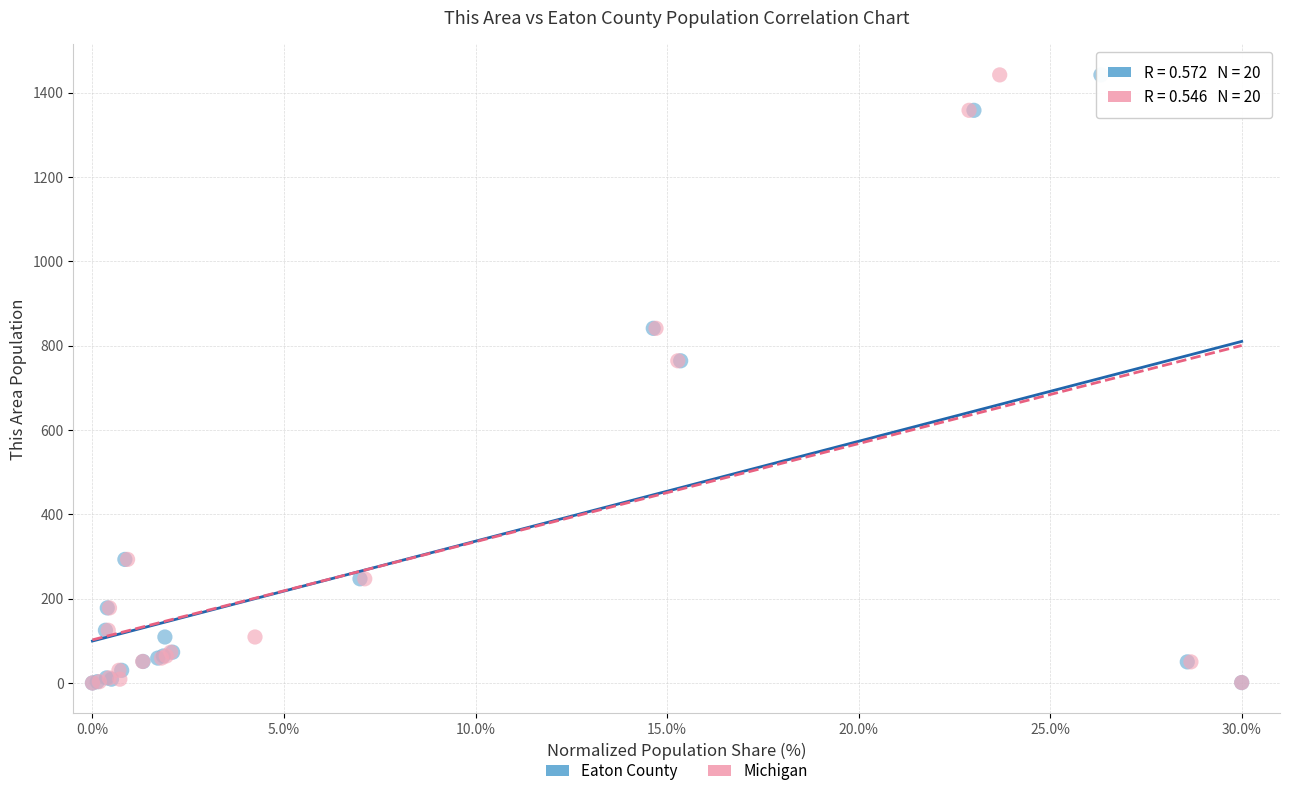

What are all the series names shown in the legend?

Eaton County, Michigan